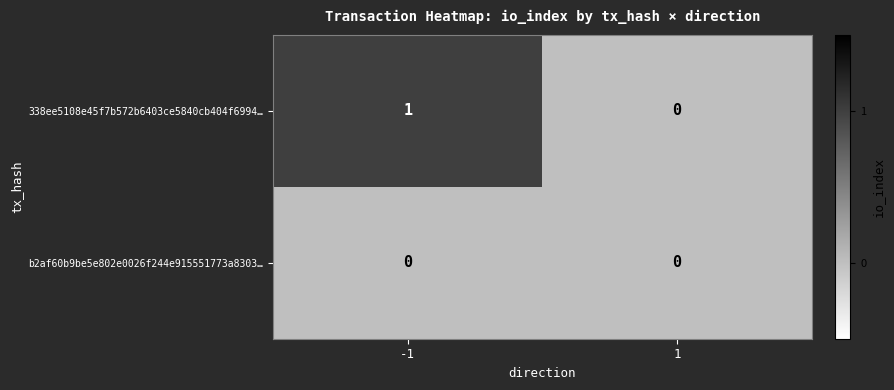

Reading left to right, list all the values displayed in this chart.

338ee5108e45f7b572b6403ce5840cb404f6994…: 1	0
b2af60b9be5e802e0026f244e915551773a8303…: 0	0